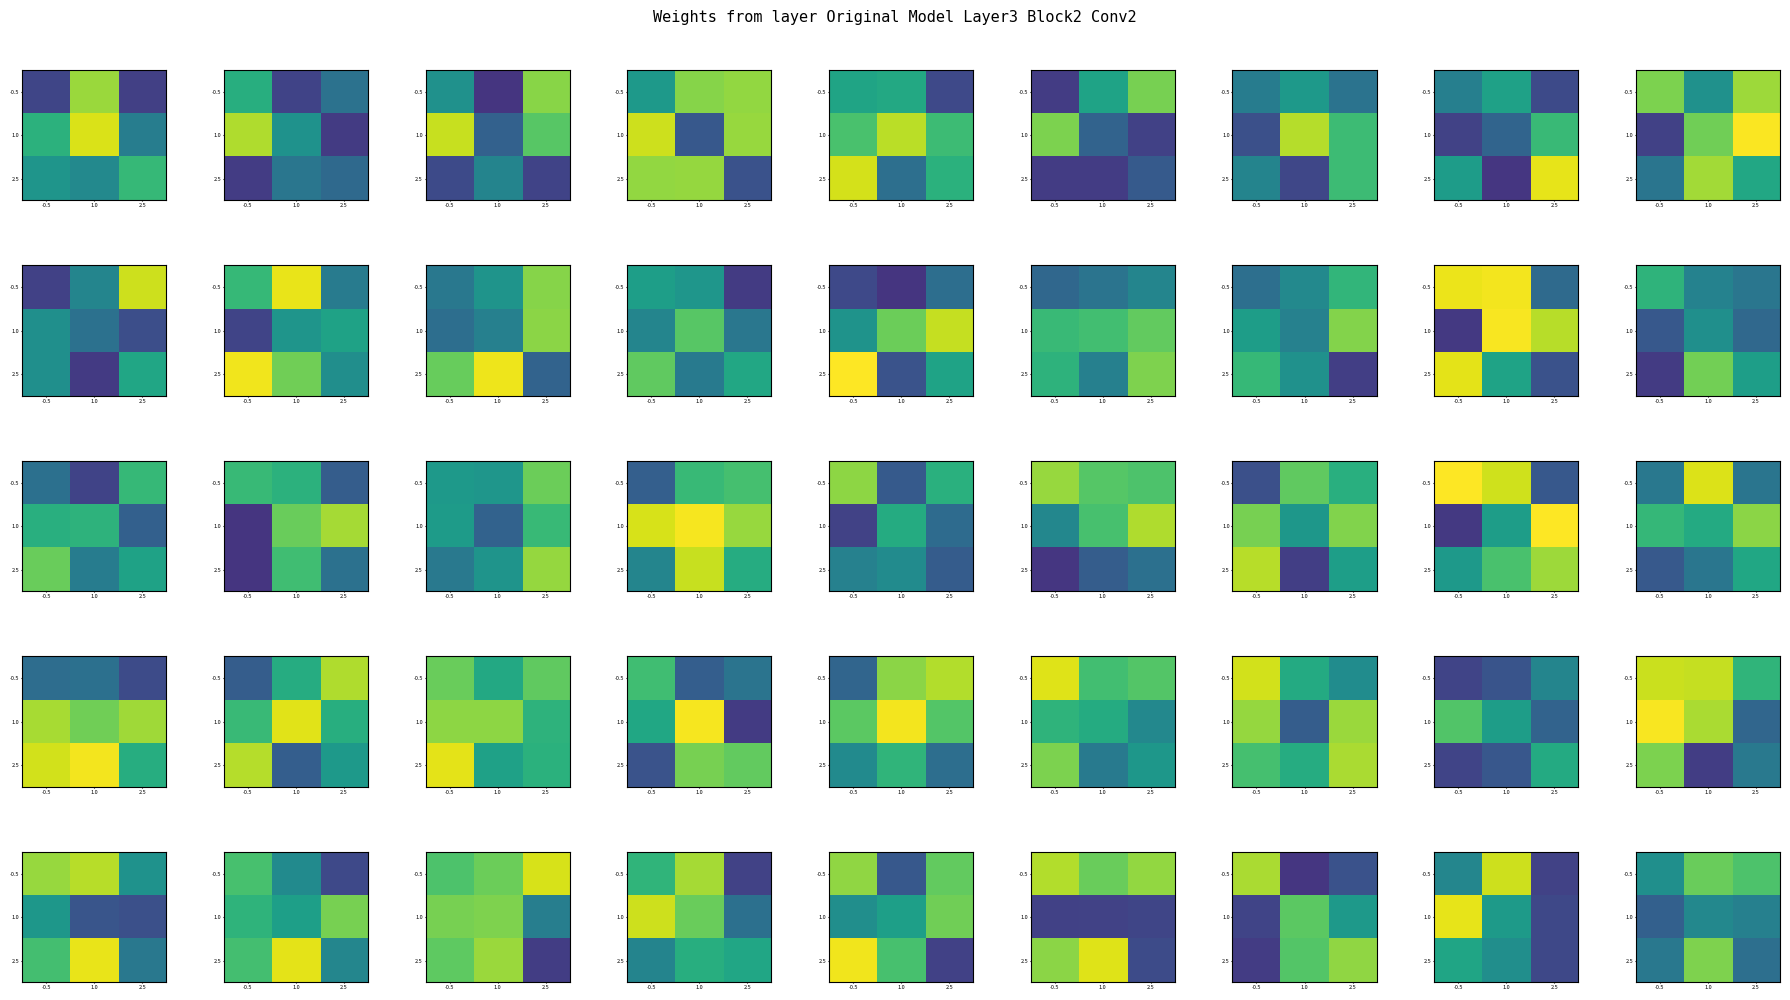

What is the difference between the maximum and minimum values in the 1.0 series?

0.2